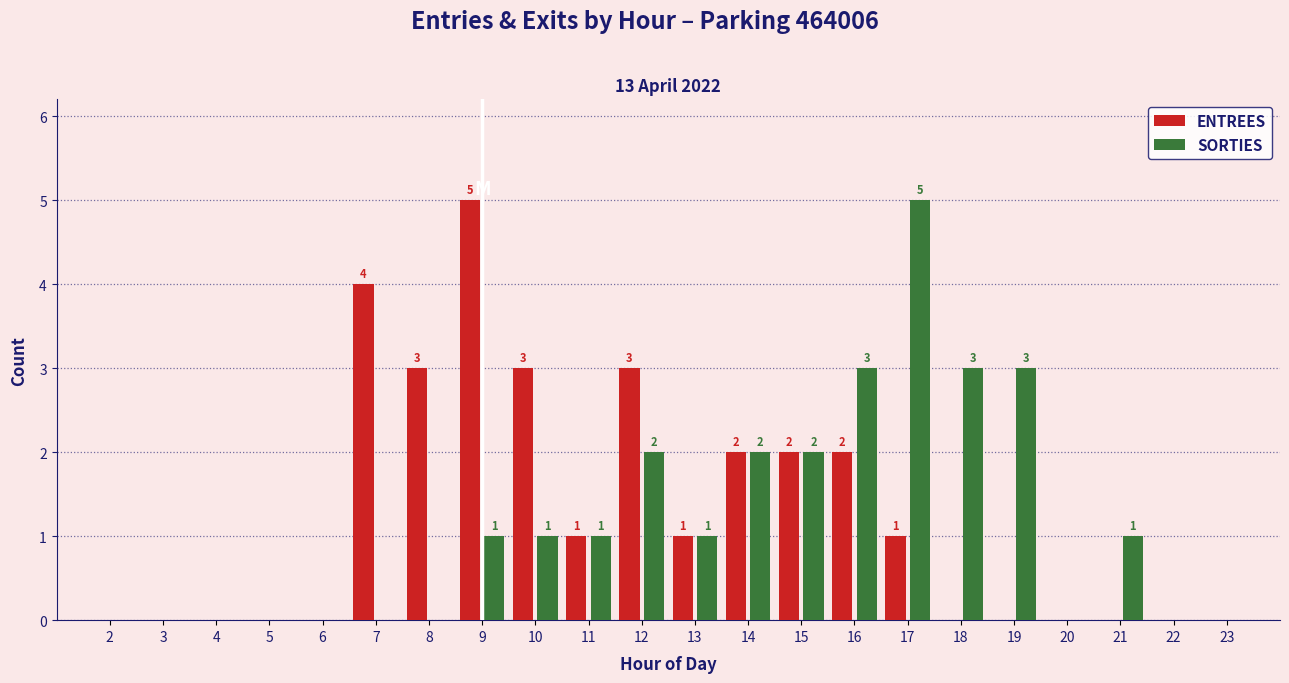

Reading left to right, what are all the values shown in this chart?

ENTREES: 2=0	3=0	4=0	5=0	6=0	7=4	8=3	9=5	10=3	11=1	12=3	13=1	14=2	15=2	16=2	17=1	18=0	19=0	20=0	21=0	22=0	23=0
SORTIES: 2=0	3=0	4=0	5=0	6=0	7=0	8=0	9=1	10=1	11=1	12=2	13=1	14=2	15=2	16=3	17=5	18=3	19=3	20=0	21=1	22=0	23=0